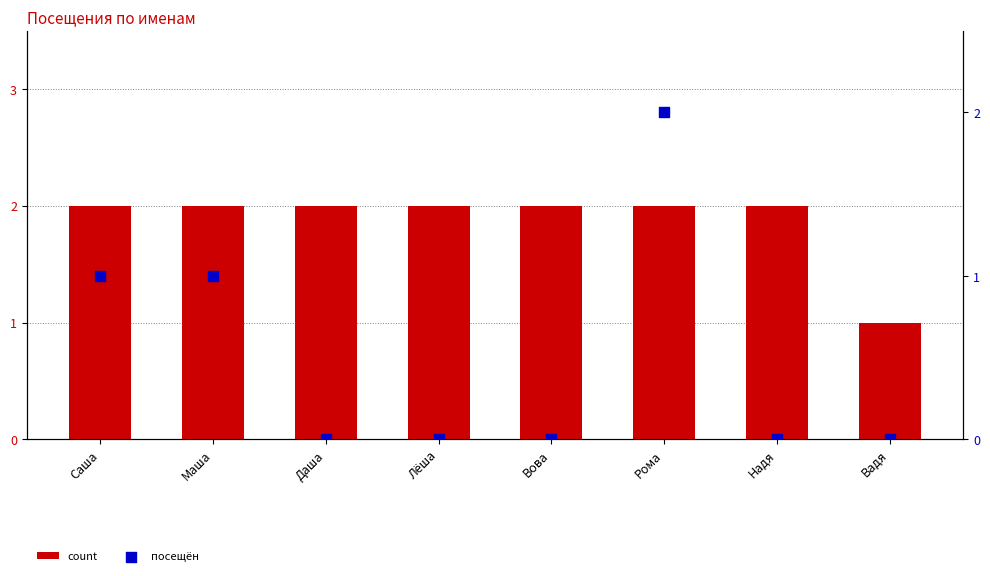

Which series reaches the minimum Y coordinate?

посещён